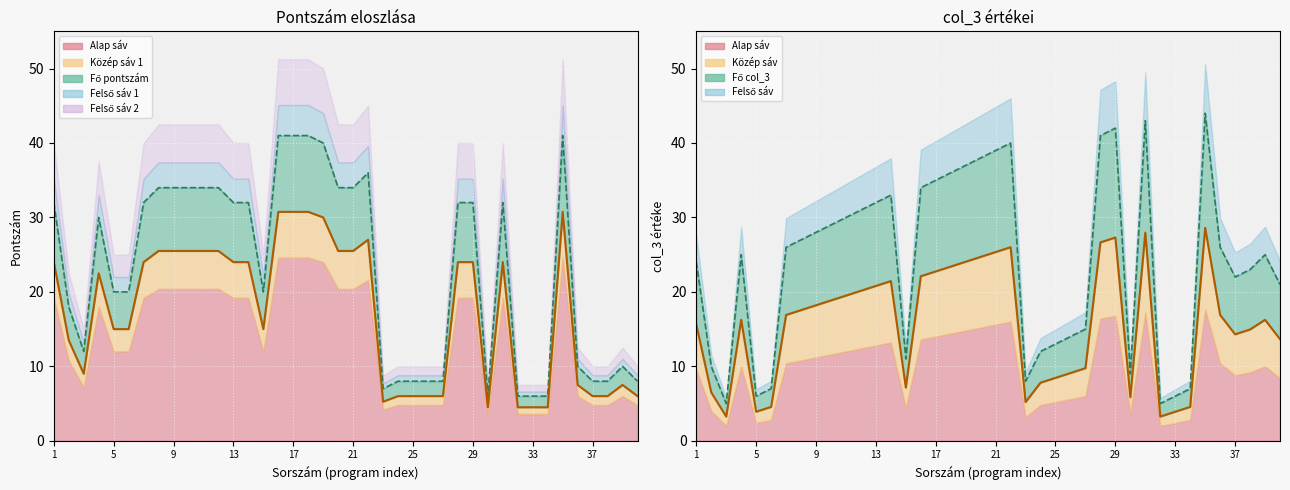

Where is the first local minimum for col_3?

3